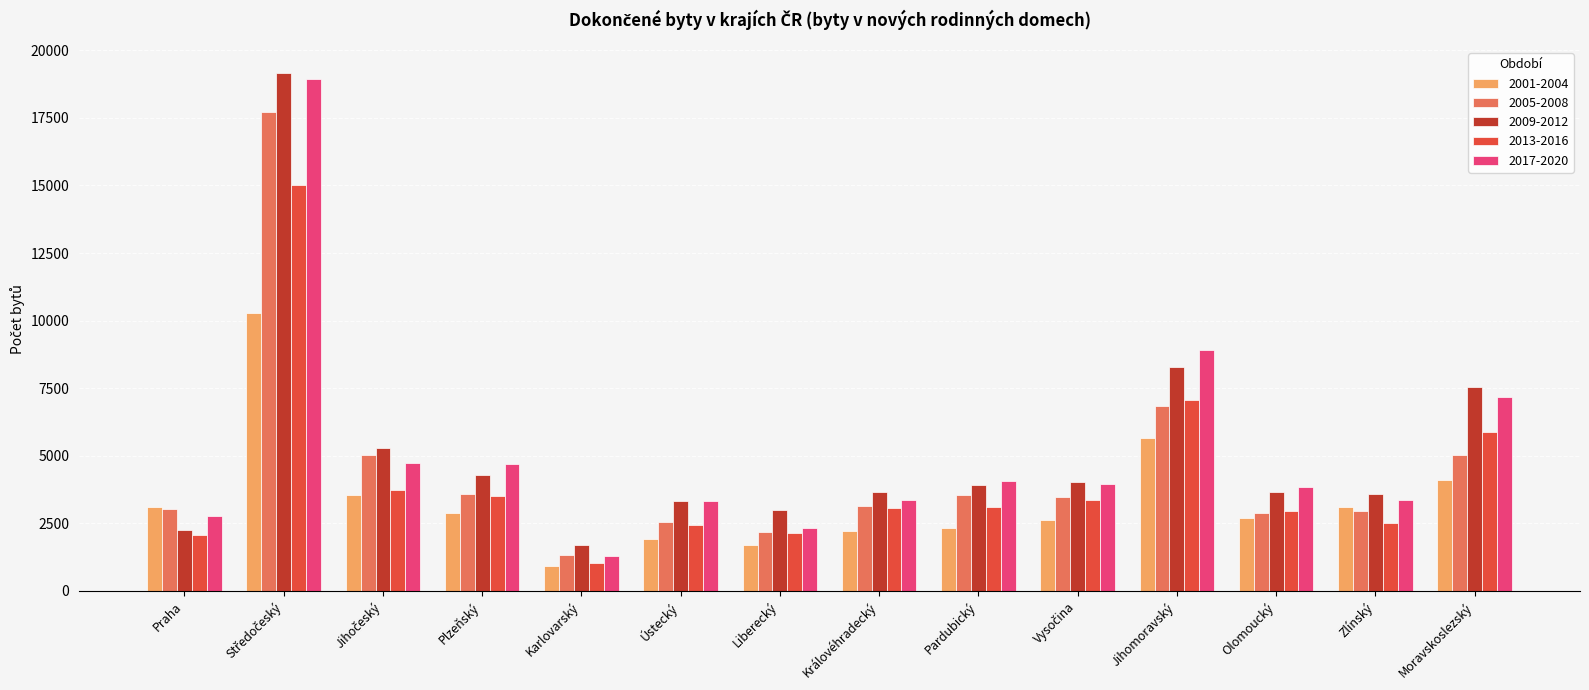

What is the difference between the maximum and minimum values in the 2001-2004 series?

9384